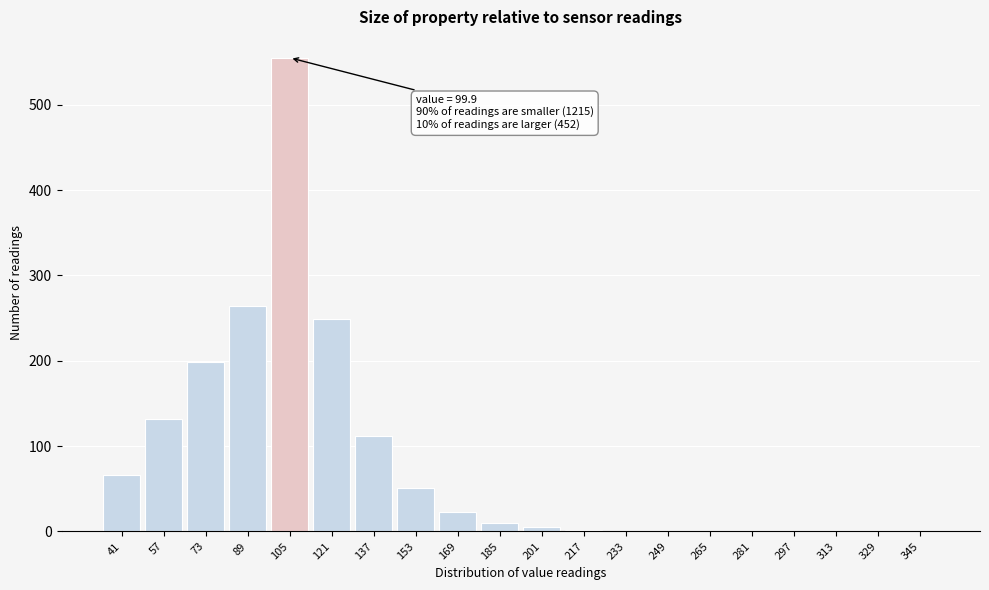

Where is the data nearest to the value 277?

89